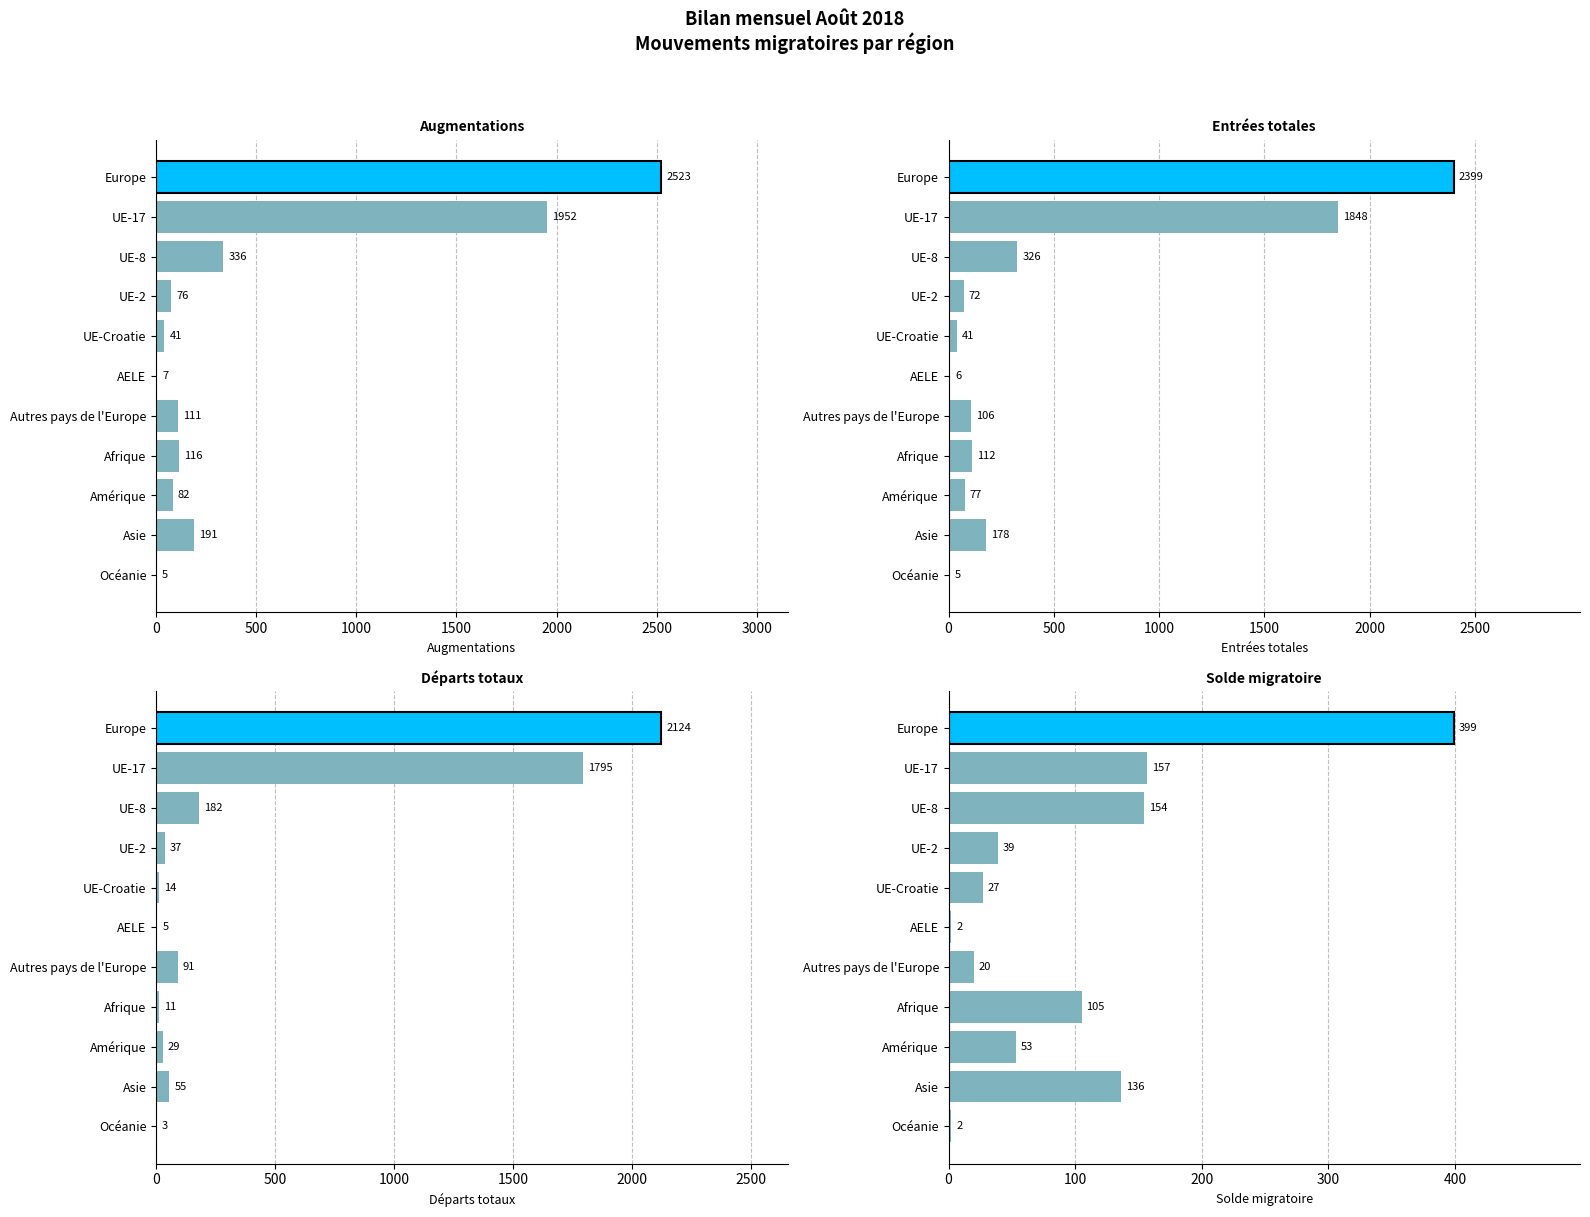

Is it true that Augmentations equals 2523 at Europe?

True